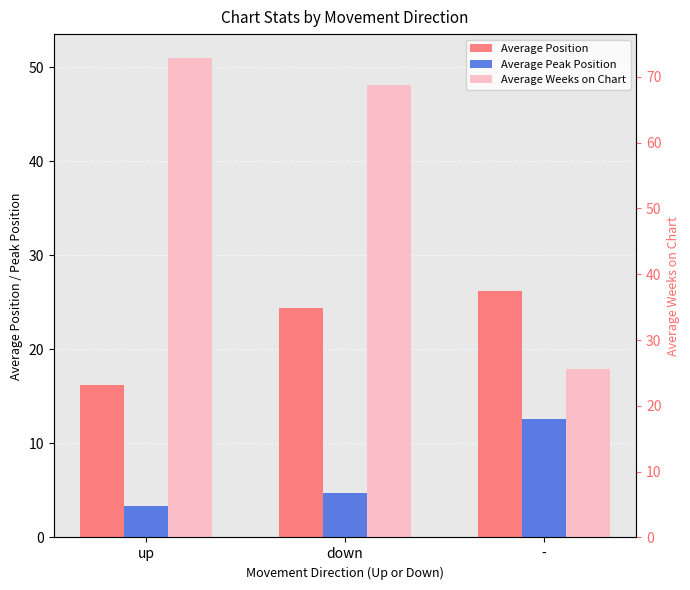

At down, list the series in order from largest to smallest.

Average Weeks on Chart, Average Position, Average Peak Position